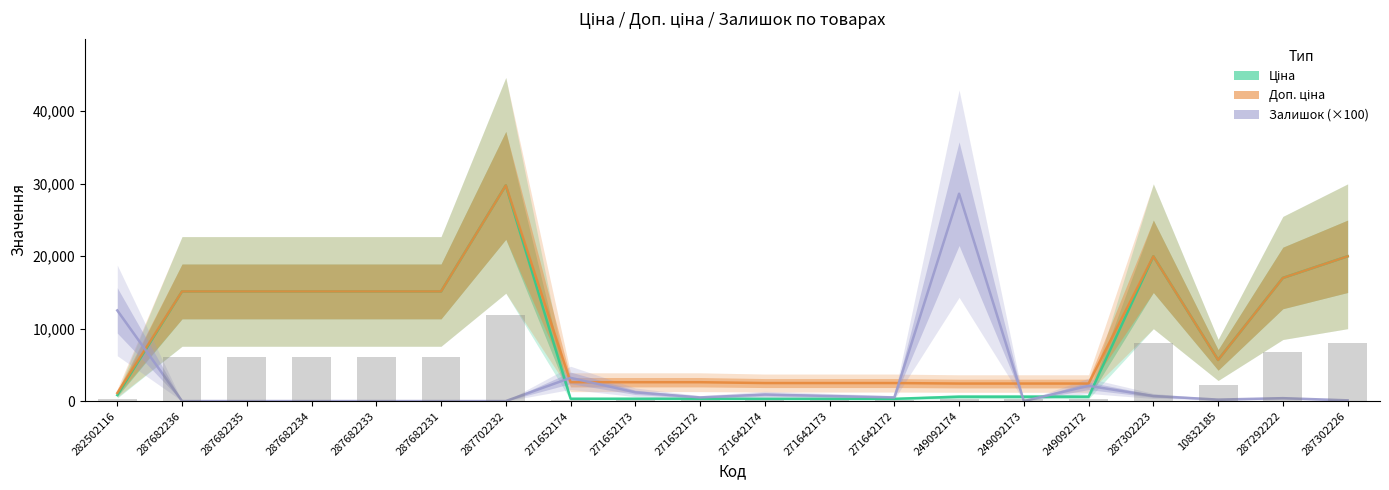

Read the Ціна value at 271642173.

310.3